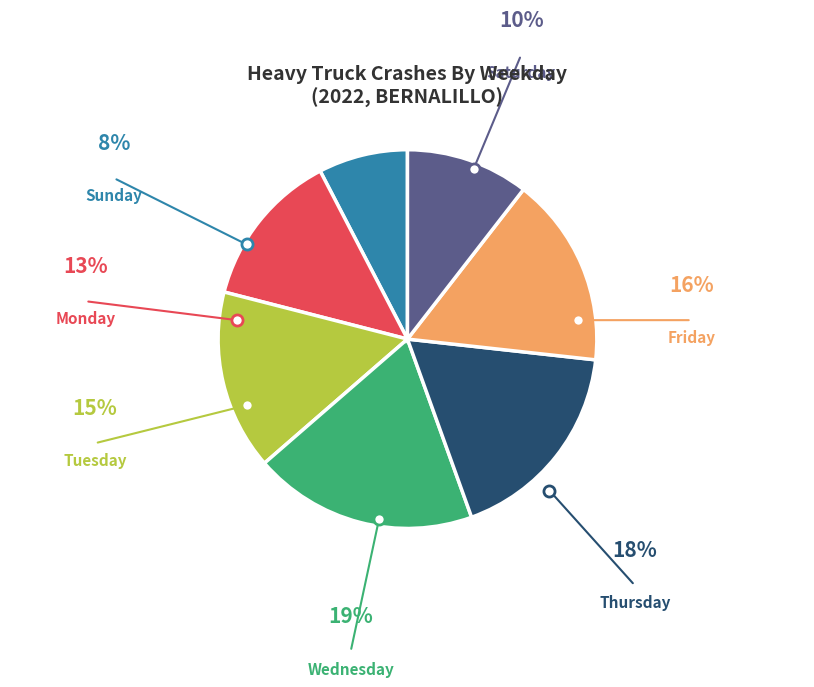

What percentage do Monday and Saturday together represent?

23.9%